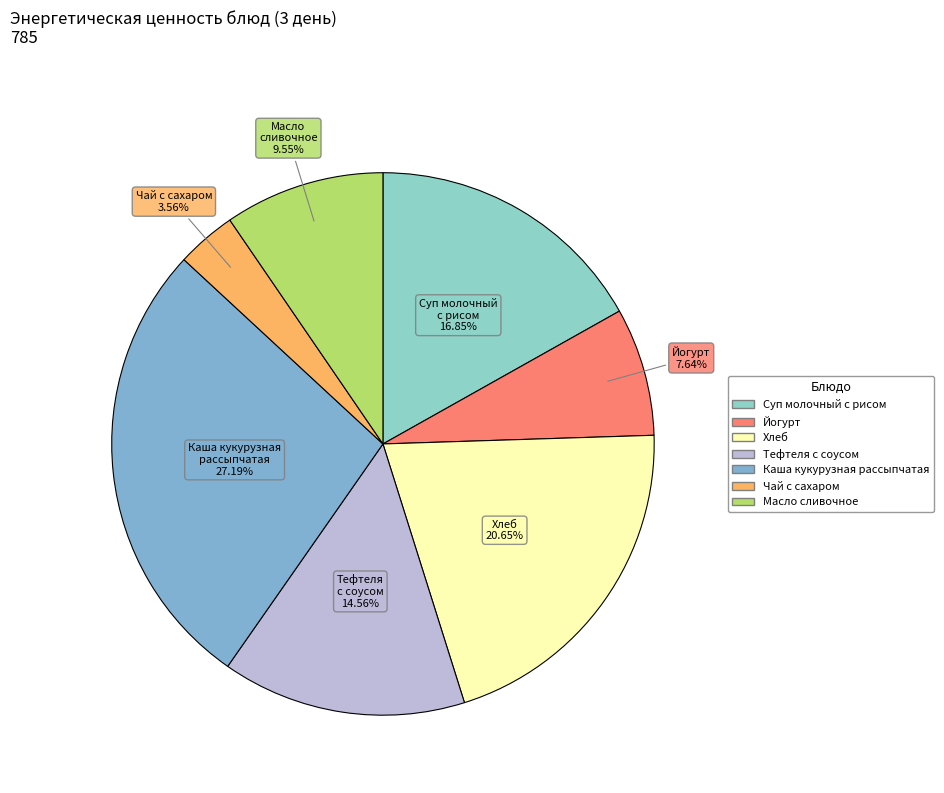

Approximately how many times larger is the value at Суп молочный с рисом compared to Масло сливочное?

1.8